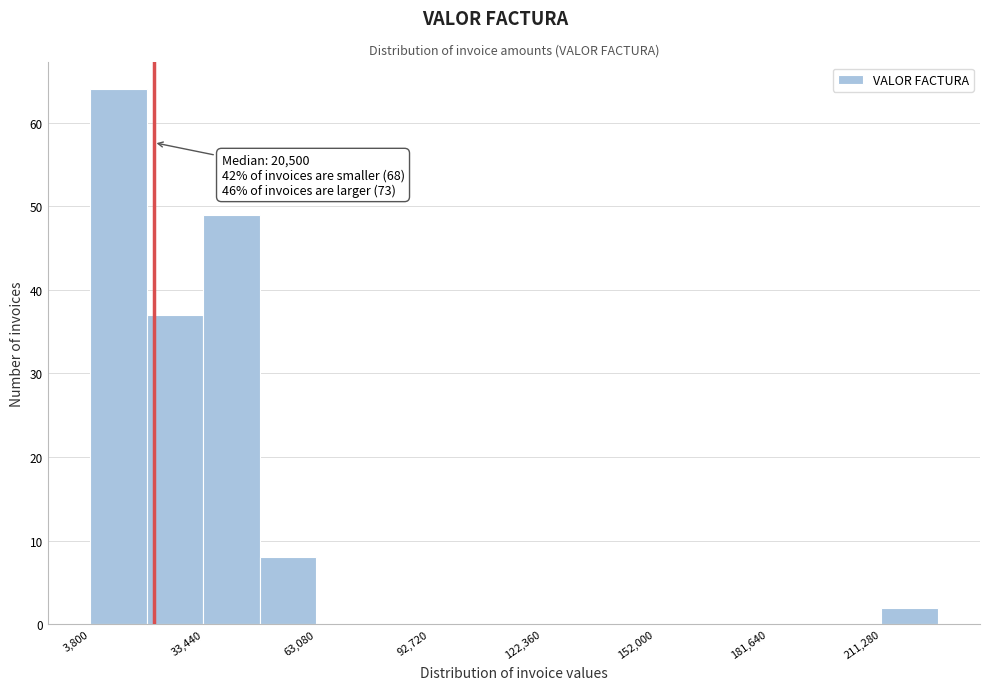

Read against the x-axis, roughly where is the centre of the tallest bar?

10000